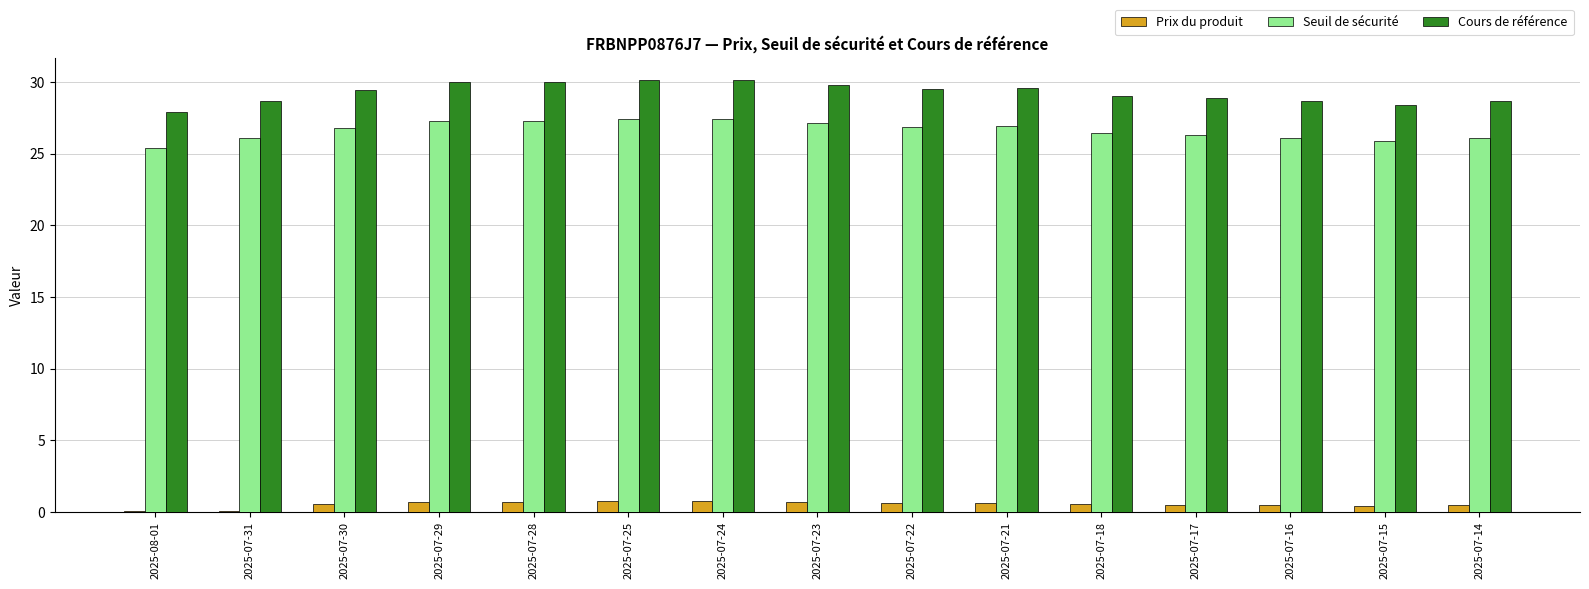

The value of Seuil de sécurité at 2025-07-30 is 26.8. True or false?

True